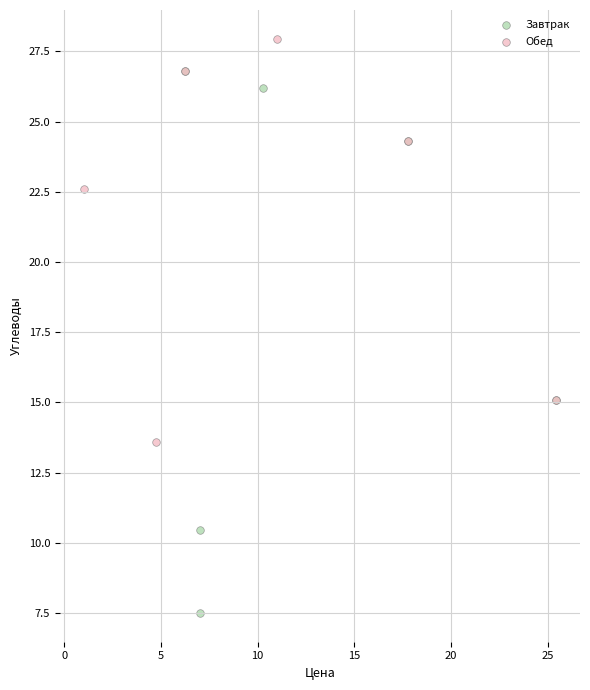

Which series reaches the minimum Y coordinate?

Завтрак